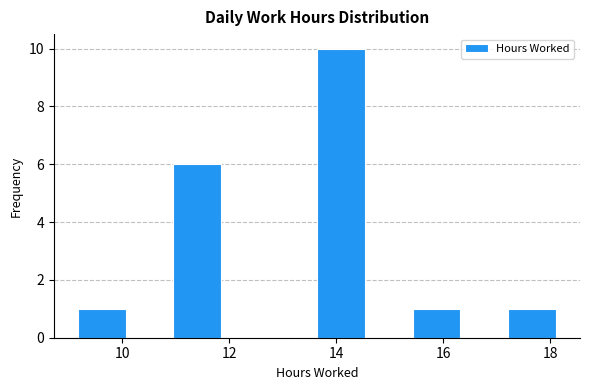

Reading left to right, list every bar in this chart as the range it spans on the x-axis followed by its height. Neither the bar edges nor the heights are printed on the chart, so give them approximately, as read against the axes.

9.2 to 10.0: 1
10.0 to 11.0: 0
11.0 to 11.8: 6
11.8 to 12.8: 0
12.8 to 13.6: 0
13.6 to 14.6: 10
14.6 to 15.4: 0
15.4 to 16.4: 1
16.4 to 17.2: 0
17.2 to 18.2: 1